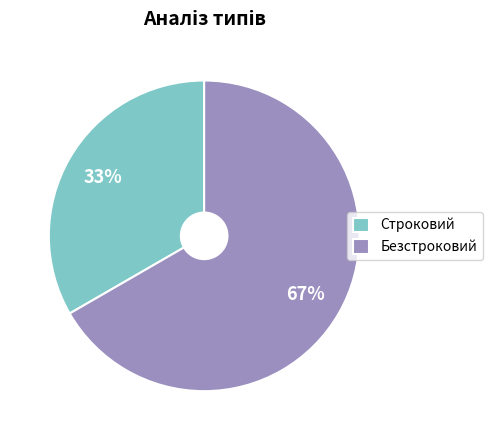

To the nearest percent, what is the average slice percentage?

50%